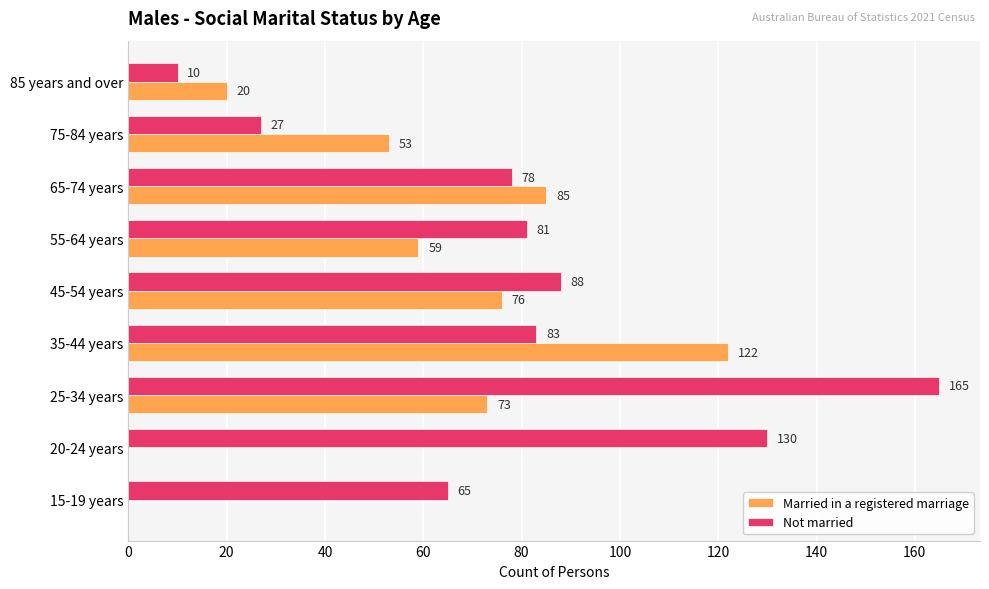

Read the Married in a registered marriage value at 55-64 years, to the nearest 50.

50